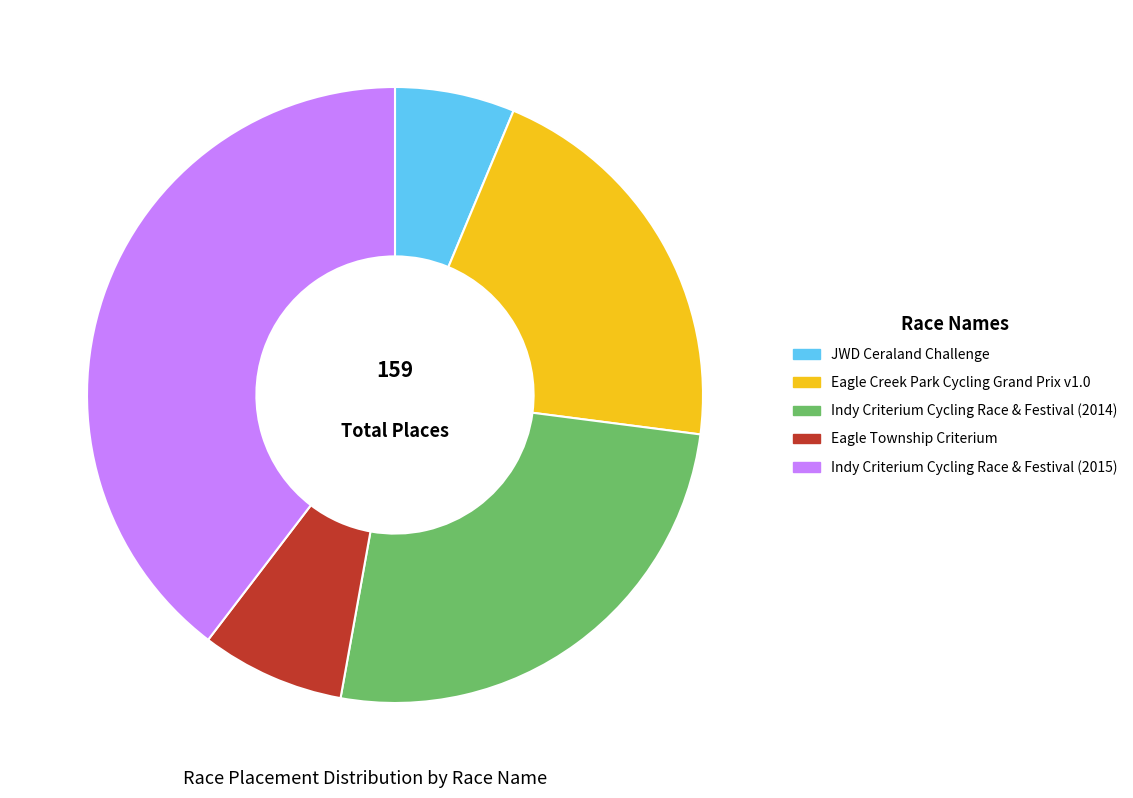

Rank the categories by value from highest to lowest.

Indy Criterium Cycling Race & Festival (2015), Indy Criterium Cycling Race & Festival (2014), Eagle Creek Park Cycling Grand Prix v1.0, Eagle Township Criterium, JWD Ceraland Challenge